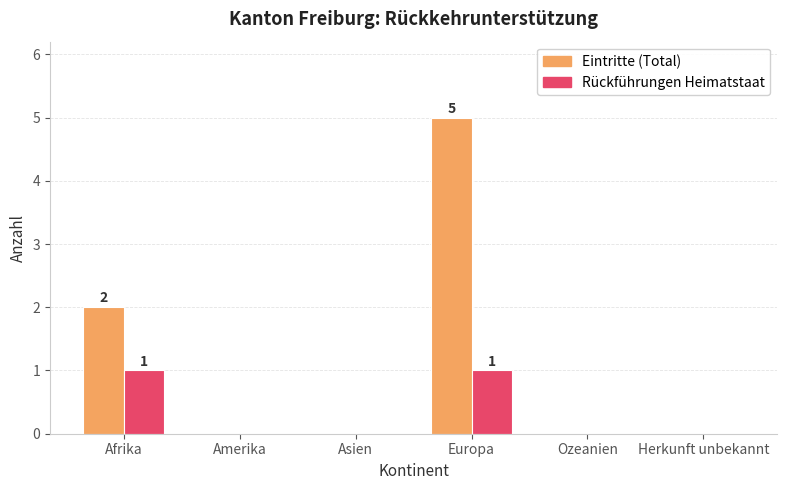

What is the maximum value for Rückführungen Heimatstaat?

1